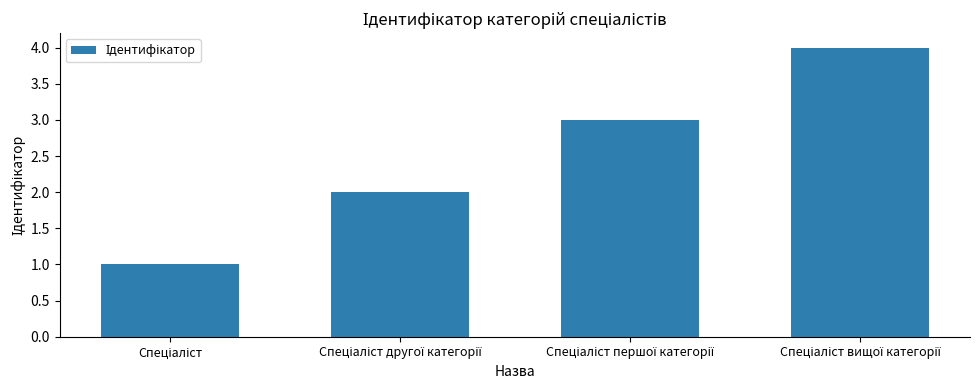

How many values are below 3?

2